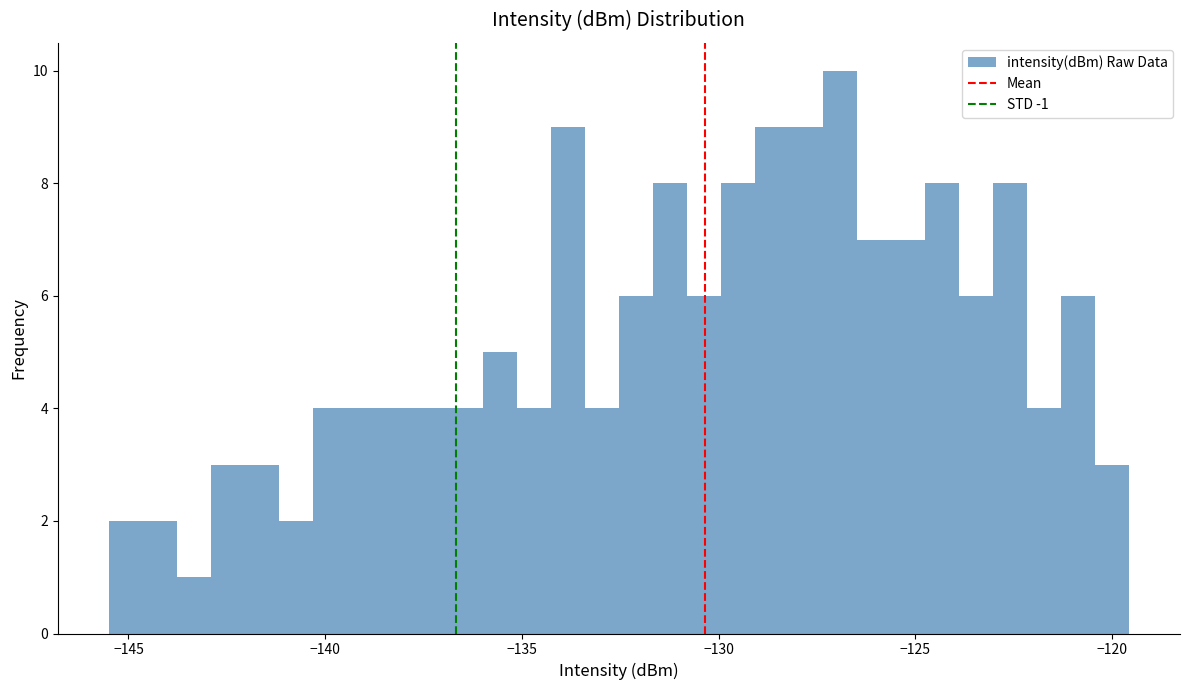

Read against the x-axis, roughly where is the centre of the tallest bar?

-127.0